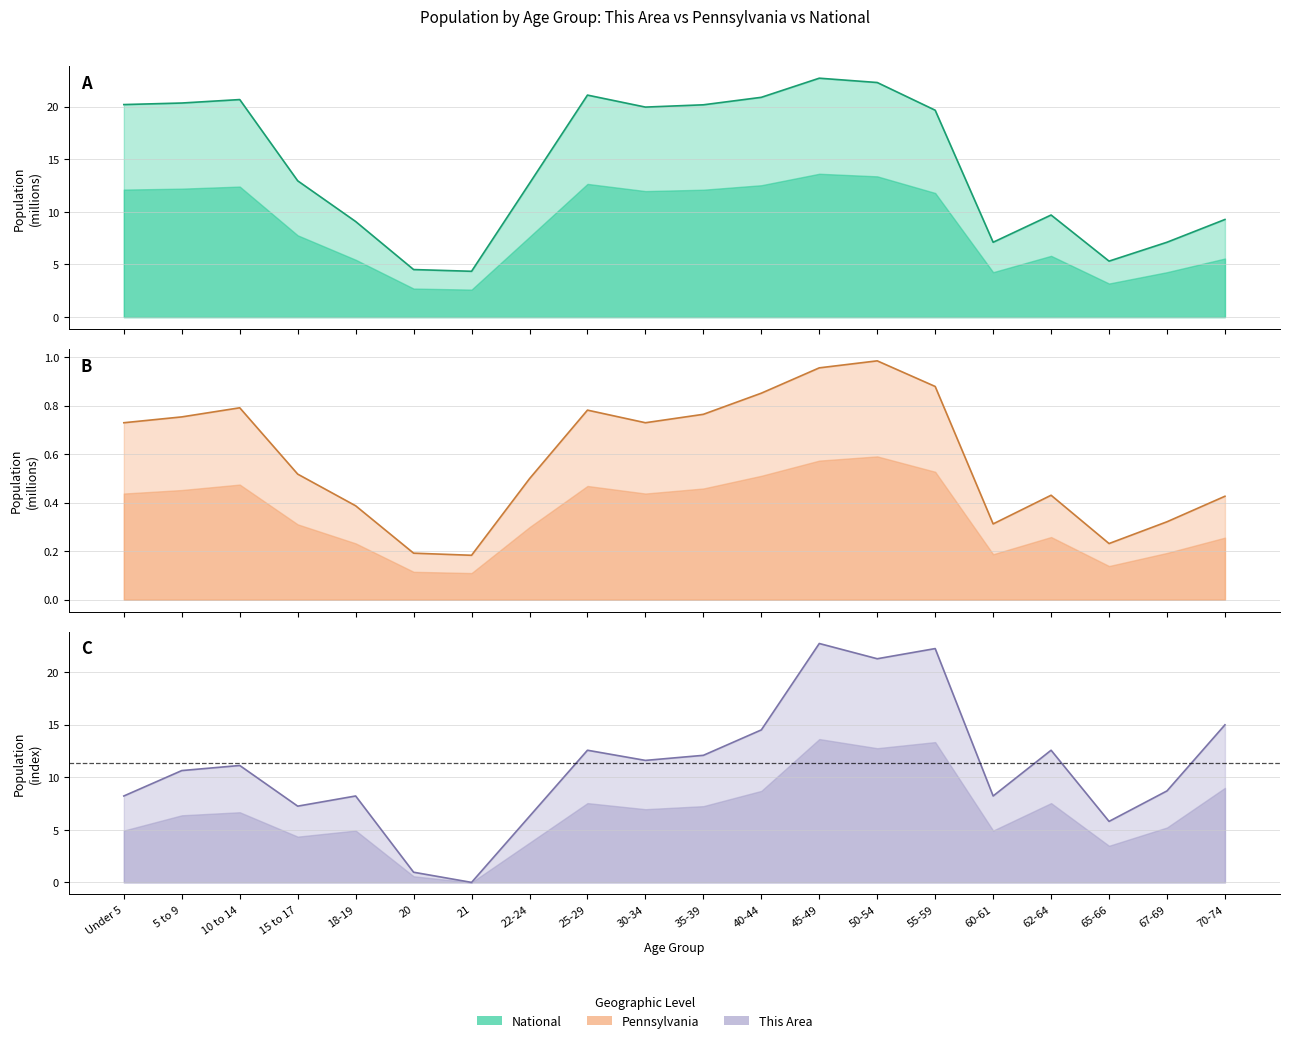

How many interior local peaks does the National series have?

4